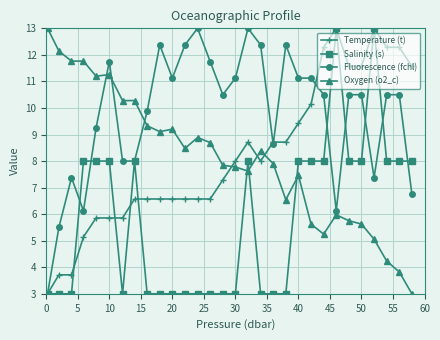

What is the minimum value for Oxygen (o2_c)?

3.0